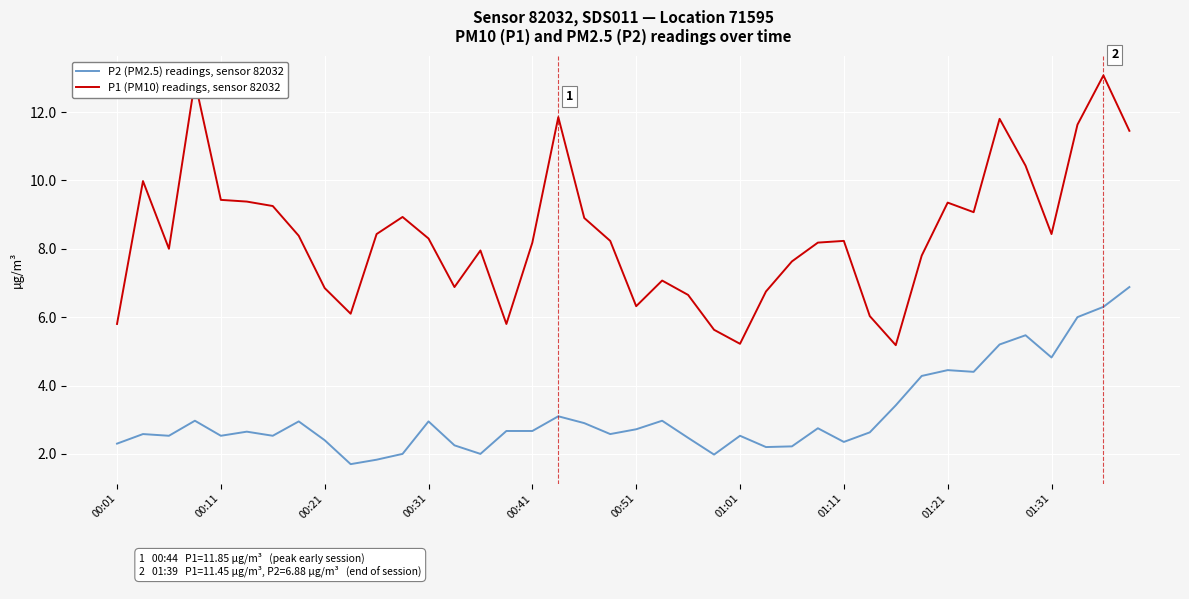

What is the lowest value of the P2 (PM2.5) readings, sensor 82032 series?

1.7